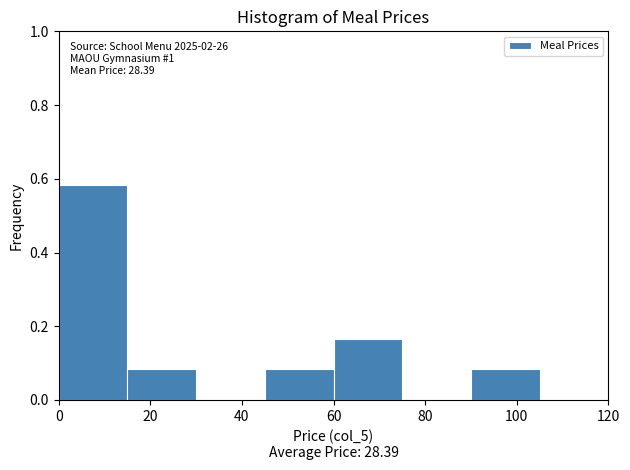

Over which range of the x-axis is the bar tallest?

0 to 15